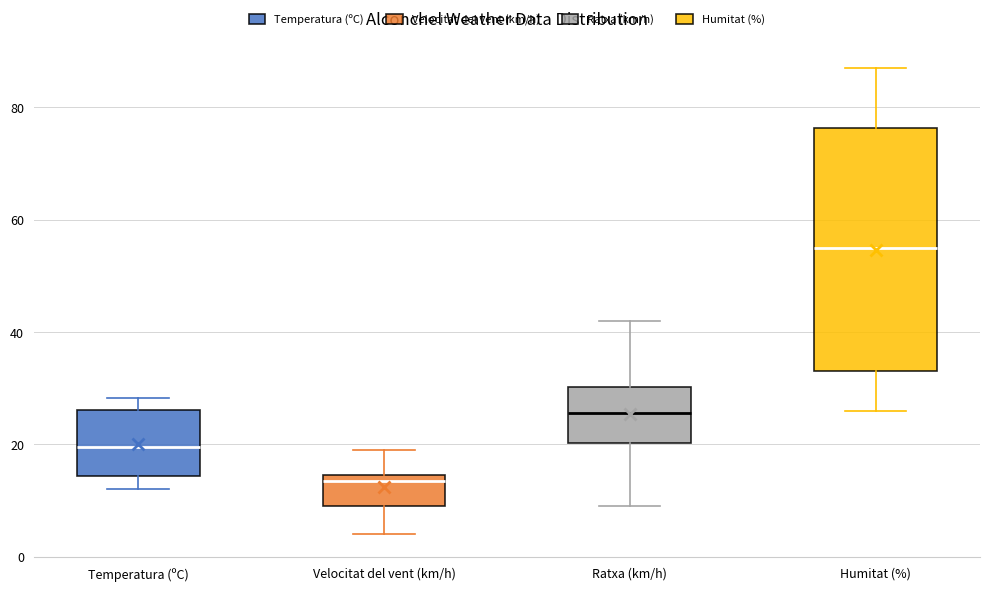

Where is the lower edge of the box for Ratxa (km/h) on the y-axis? The values are not printed on the chart, so give them approximately, as read against the axis.

20